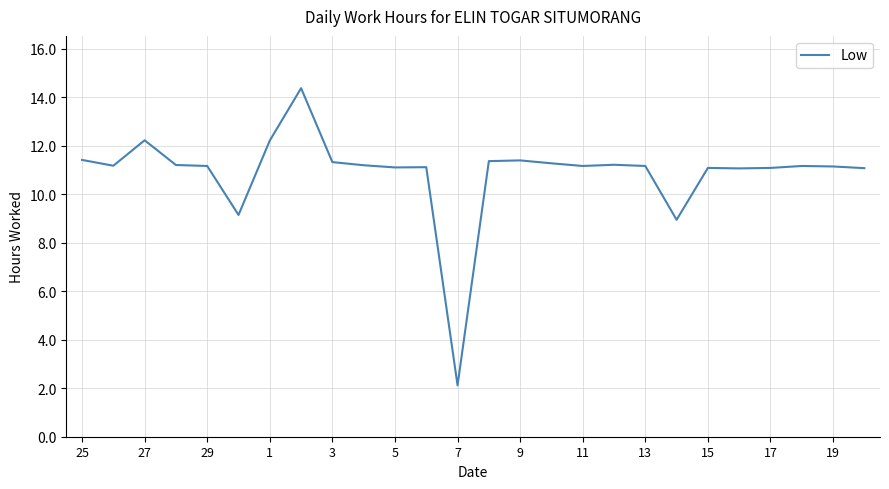

What is the difference between the maximum and minimum values?

12.3